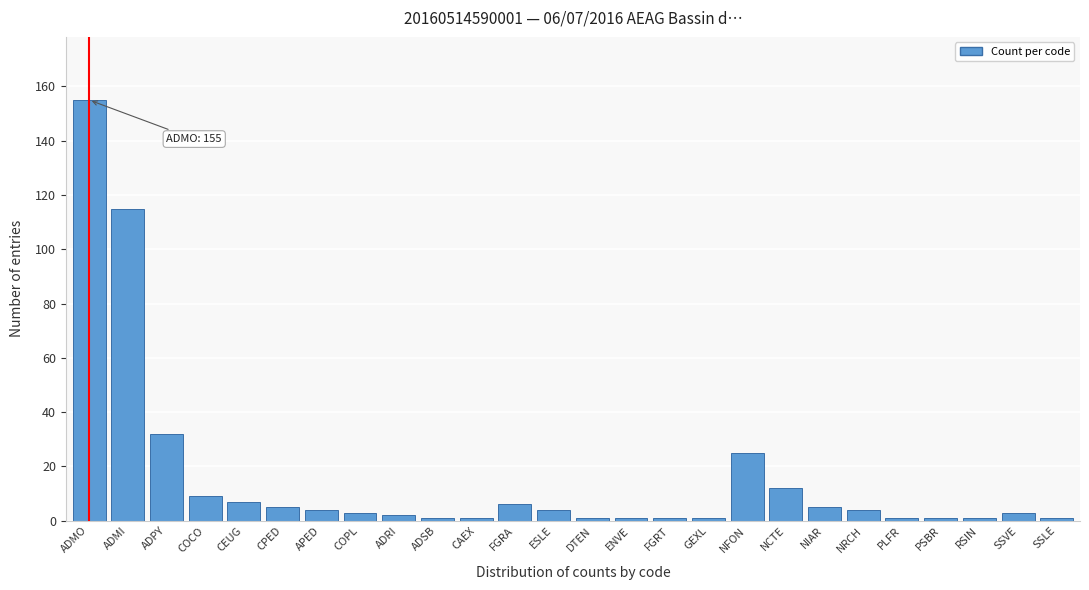

Reading left to right, what are all the values shown in this chart?

ADMO=155	ADMI=115	ADPY=32	COCO=9	CEUG=7	CPED=5	APED=4	COPL=3	ADRI=2	ADSB=1	CAEX=1	FGRA=6	ESLE=4	DTEN=1	ENVE=1	FGRT=1	GEXL=1	NFON=25	NCTE=12	NIAR=5	NRCH=4	PLFR=1	PSBR=1	RSIN=1	SSVE=3	SSLE=1